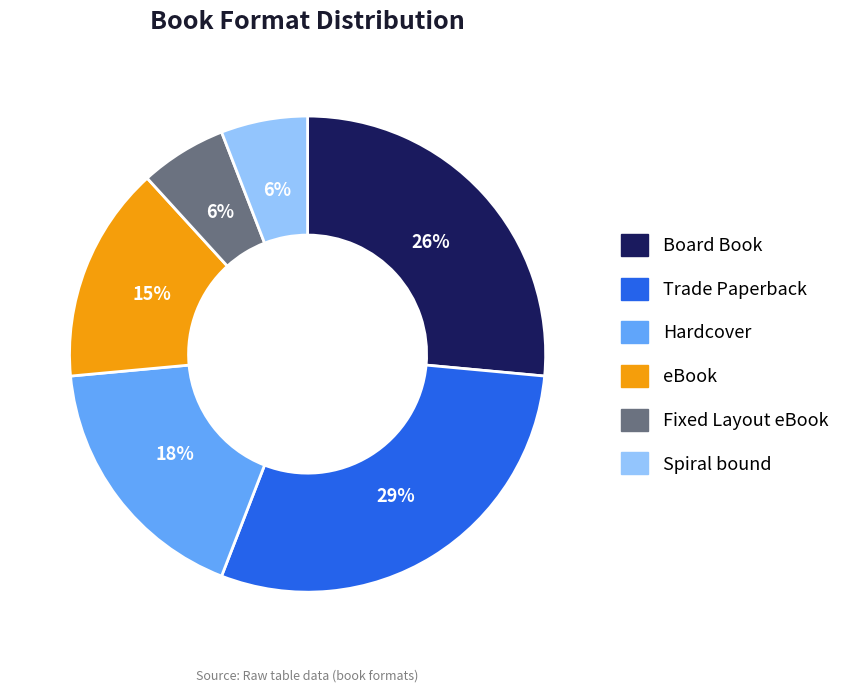

Do Fixed Layout eBook and eBook together represent more than half of the pie?

No